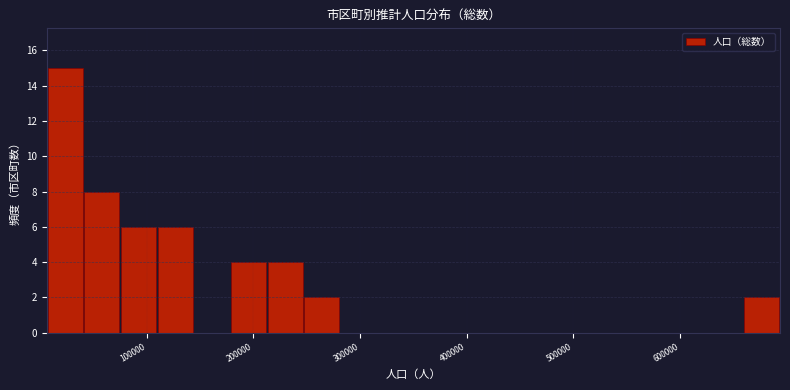

Read against the x-axis, roughly where is the centre of the tallest bar?

20000